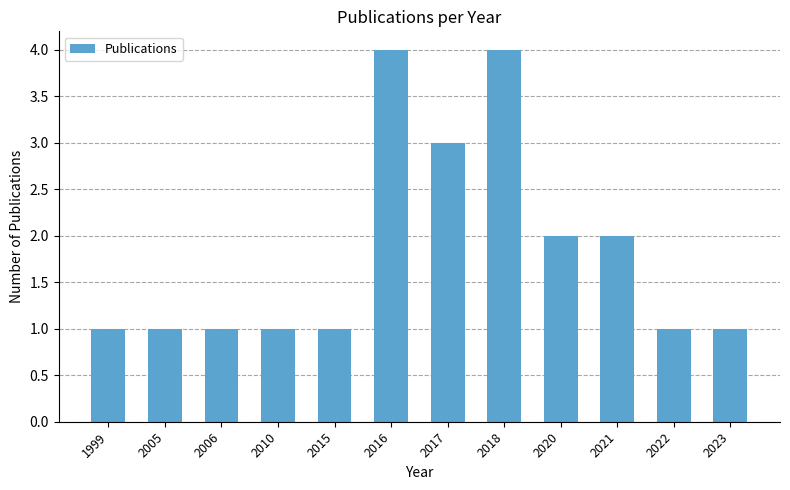

What is the maximum value shown in the chart?

4